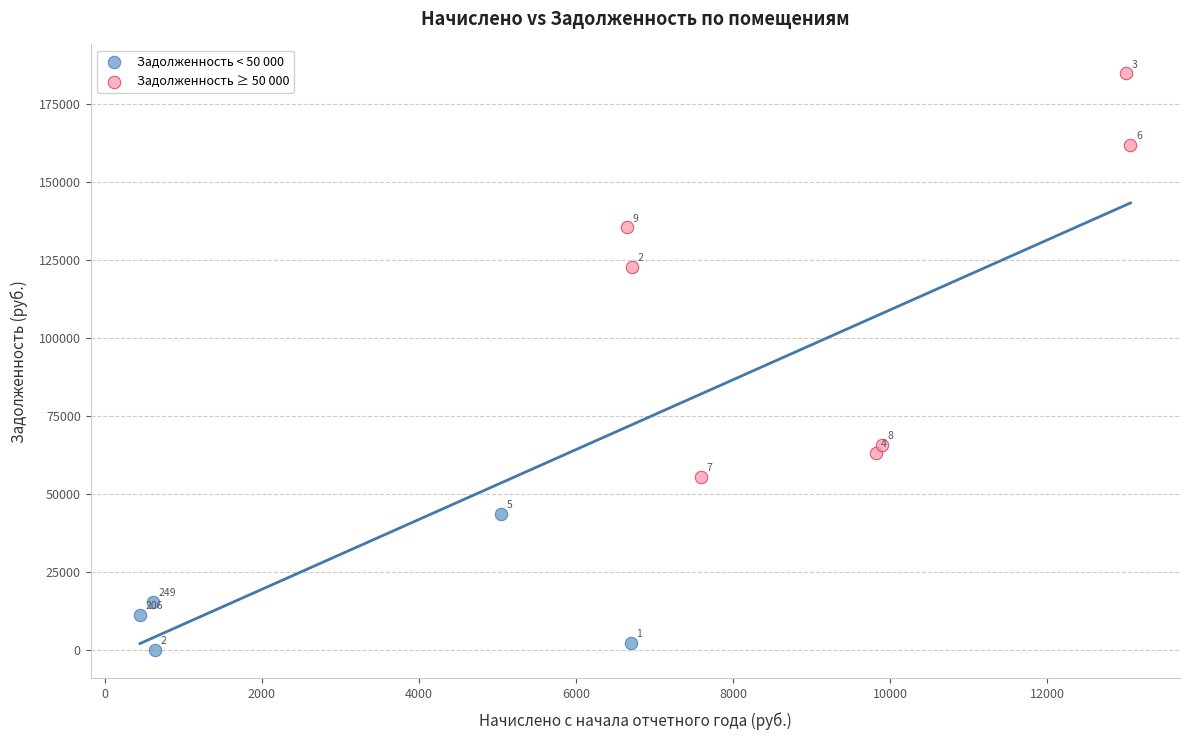

What are all the series names shown in the legend?

Задолженность < 50 000, Задолженность ≥ 50 000